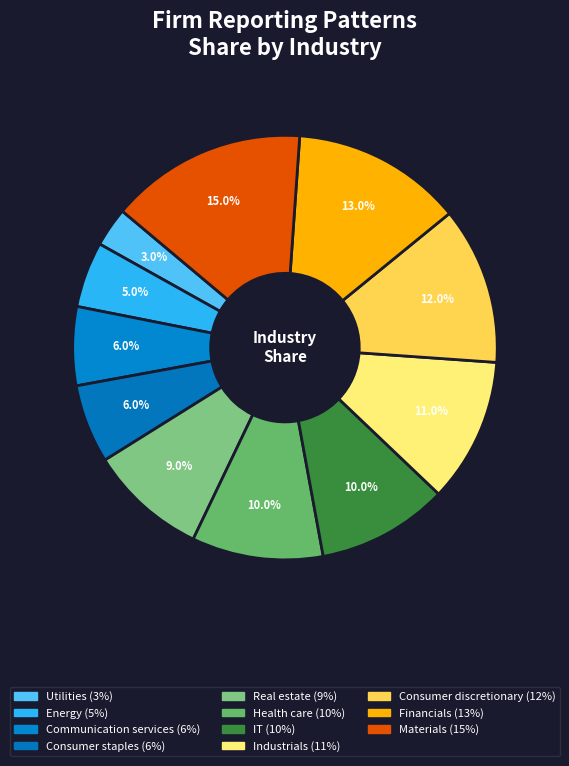

Is it true that Industrials is 22% of the pie?

False